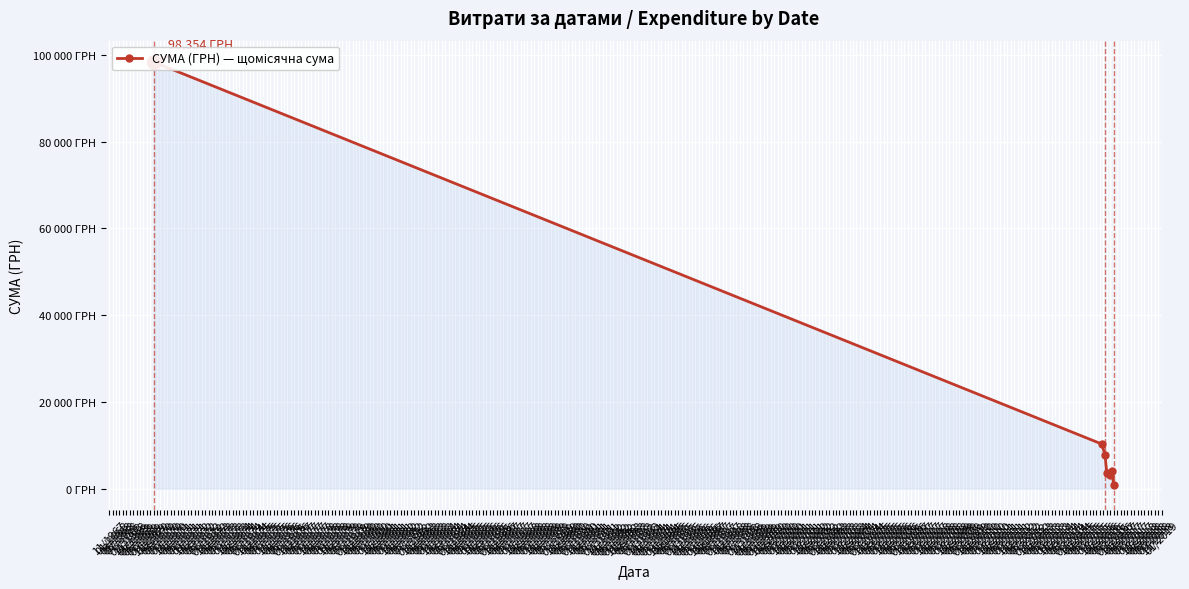

What is the label of the 3rd point from the left?

03/1968